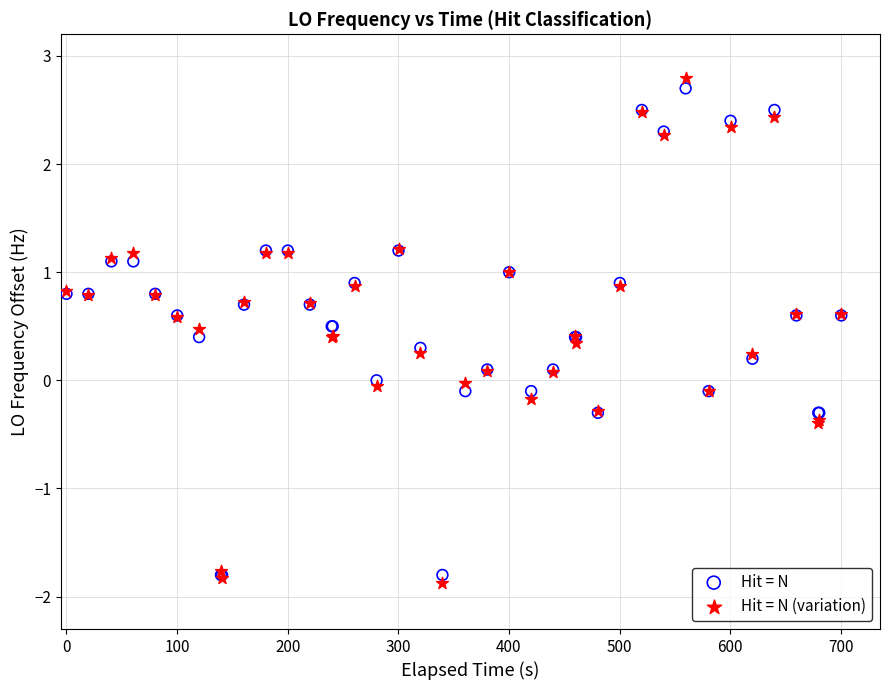

Which series reaches the maximum Y coordinate?

Hit = N (variation)